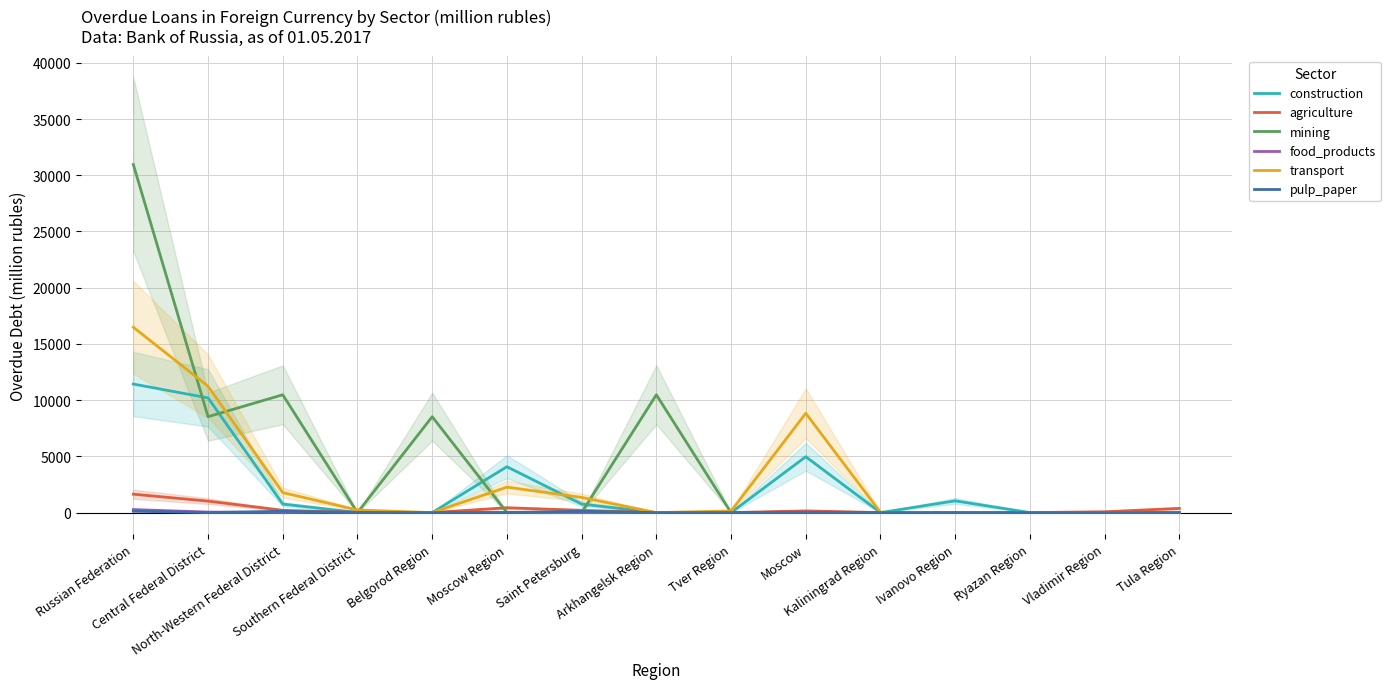

How many data points does each series have?

15